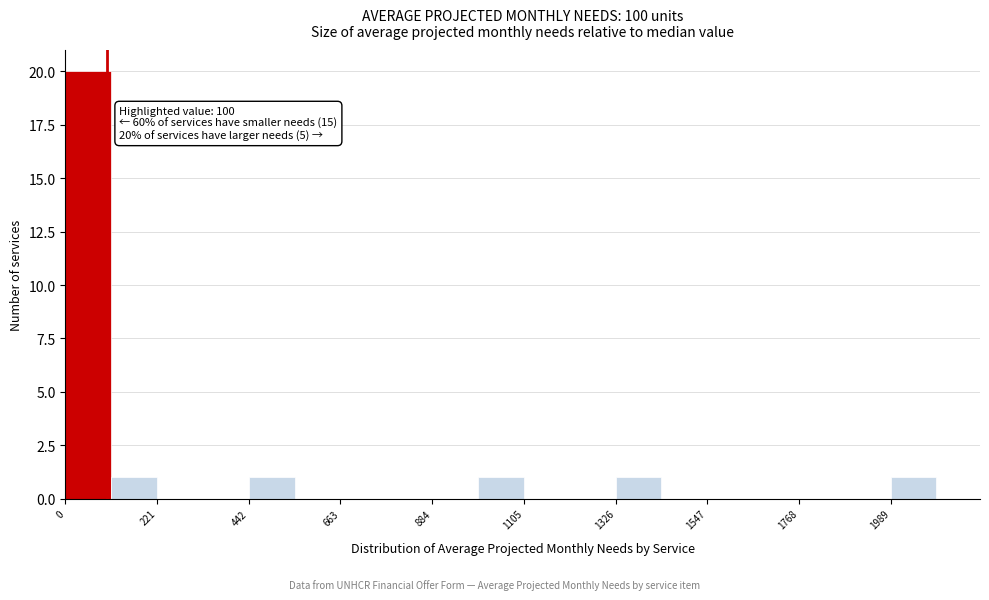

Around what value on the x-axis is the tallest bar? Give the approximate position of its centre, as read against the axis.

50